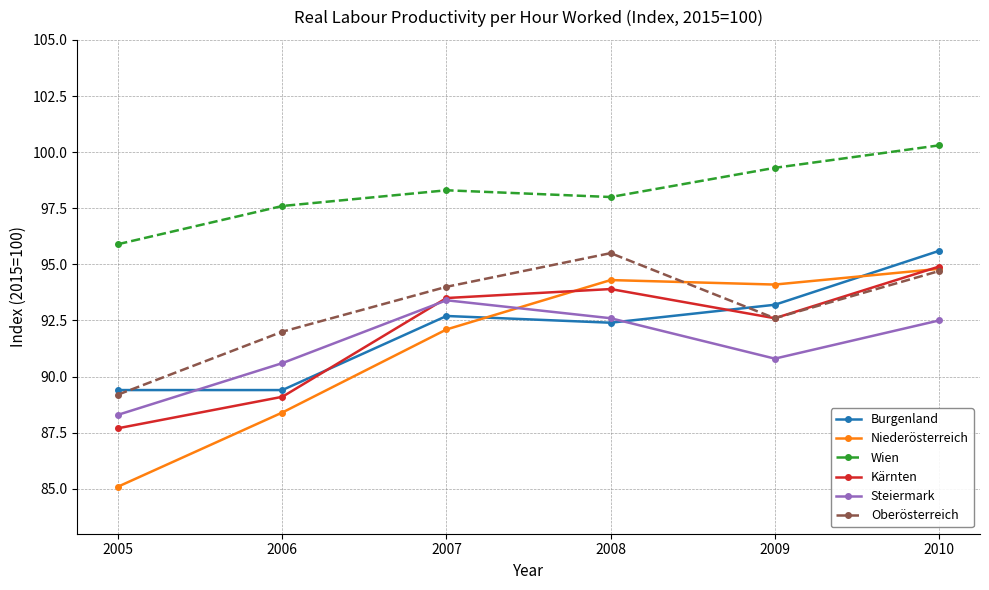

Count the number of categories in the chart.

6